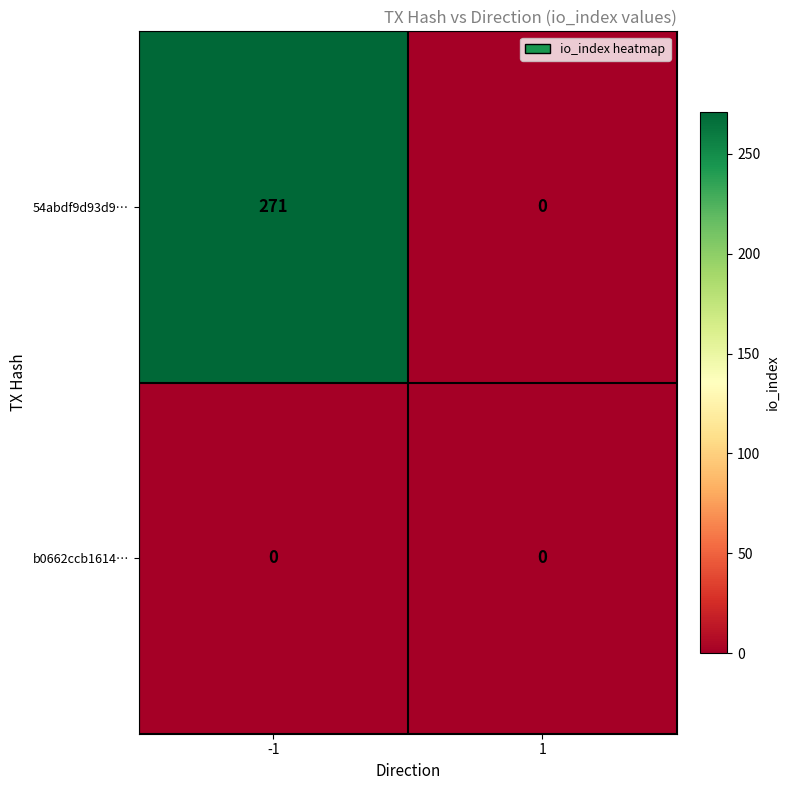

List the series in order of their overall mean, lowest first.

b0662ccb1614…, 54abdf9d93d9…